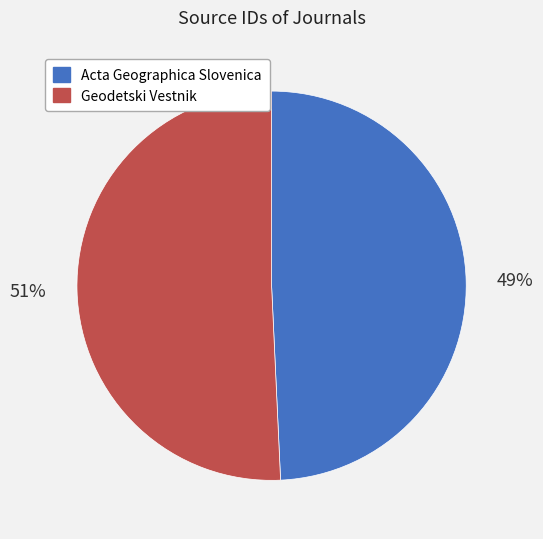

What percentage is the Acta Geographica Slovenica slice, to the nearest percent?

49%